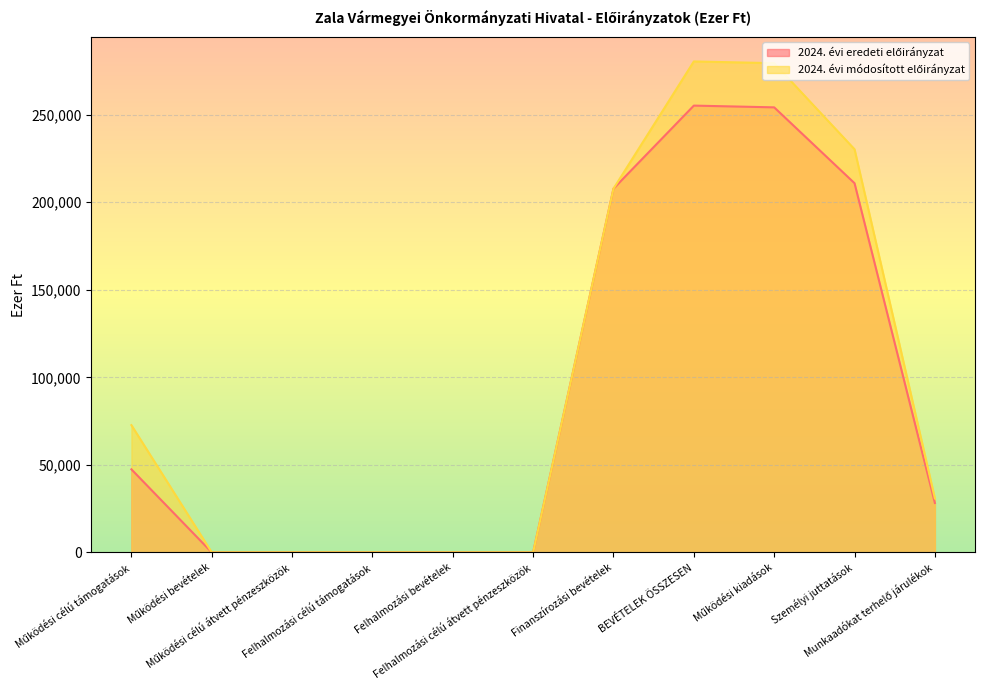

Reading left to right, list all the values displayed in this chart.

2024. évi eredeti előirányzat: 47436	0	0	0	0	0	207802	255238	254238	210900	28218
2024. évi módosított előirányzat: 72671	0	0	0	0	0	207802	280473	279473	230293	30816